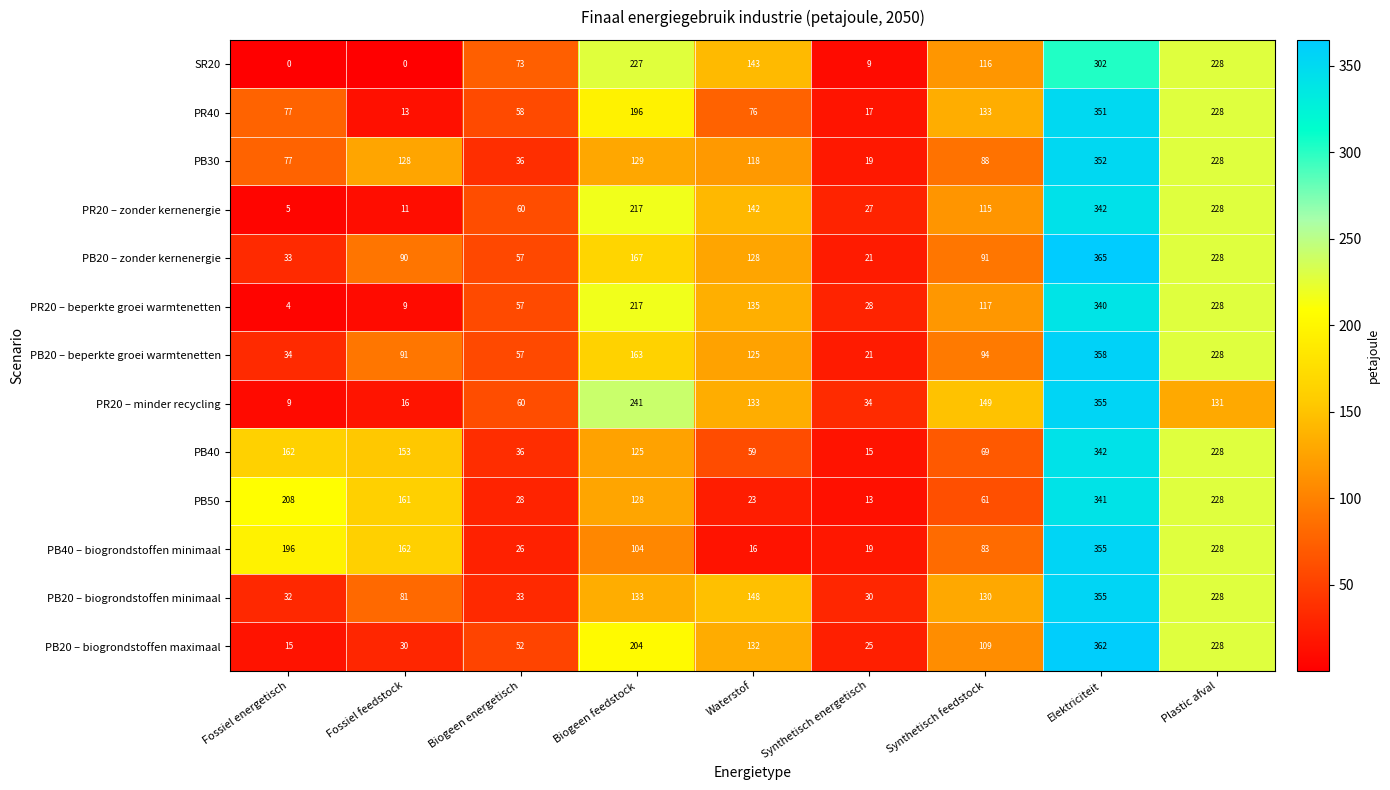

What is the sum of the PR40 values at Synthetisch feedstock and Fossiel feedstock?

146